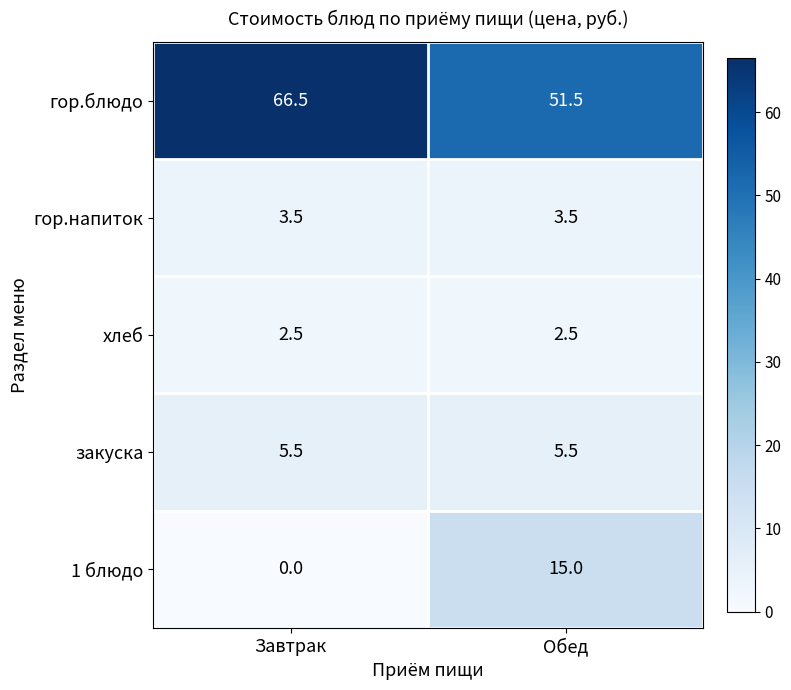

What is the approximate value of гор.напиток at Обед?

3.5